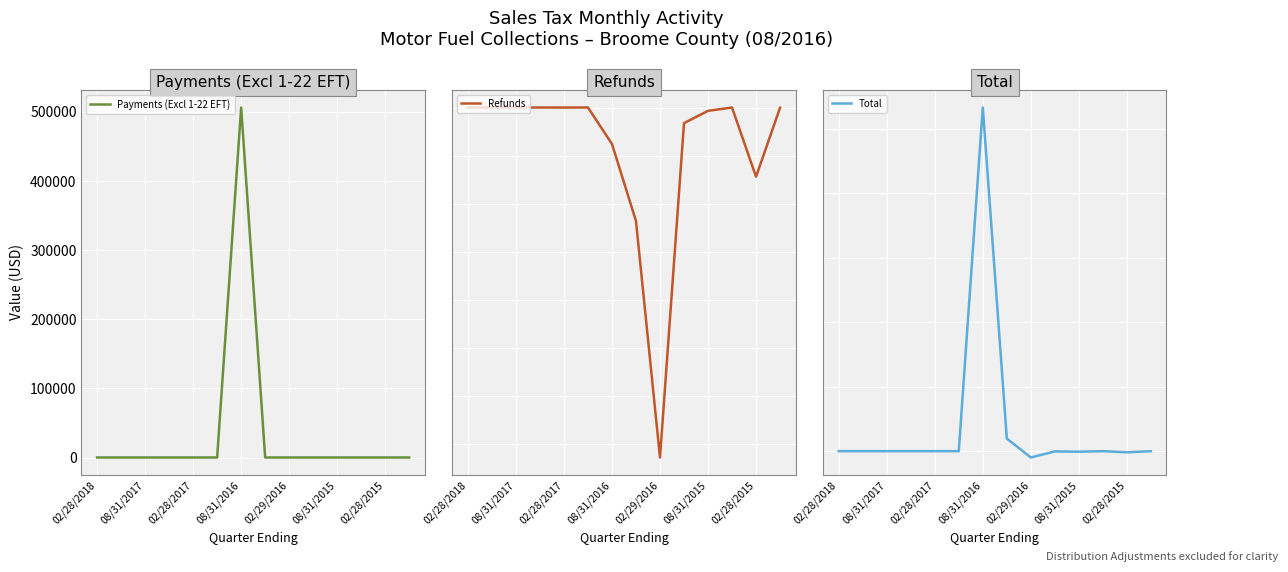

At how many categories does at least one series exceed 1025162?

1